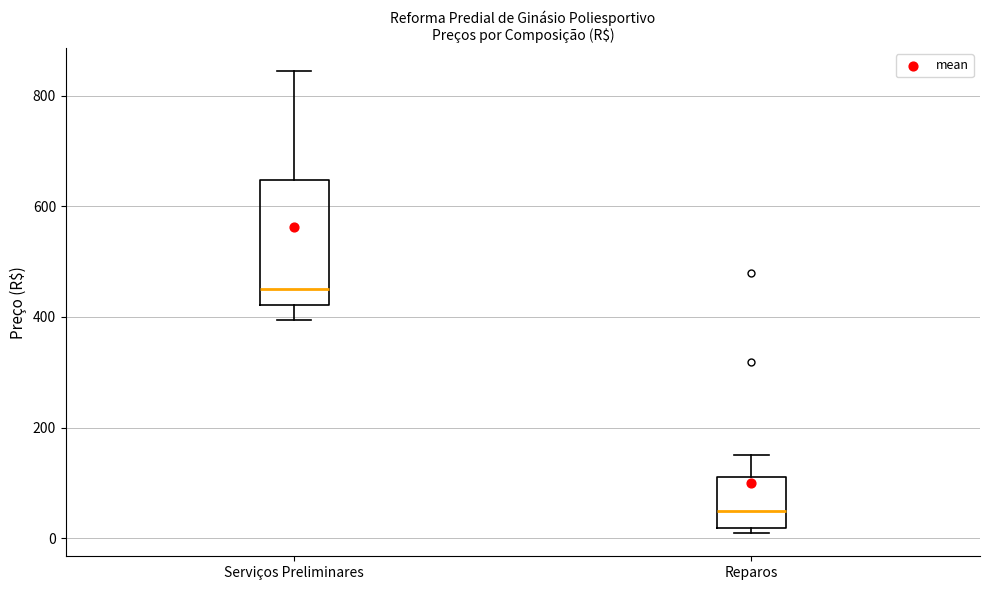

Where does the upper whisker of the box for Serviços Preliminares end on the y-axis? The values are not printed on the chart, so give them approximately, as read against the axis.

840